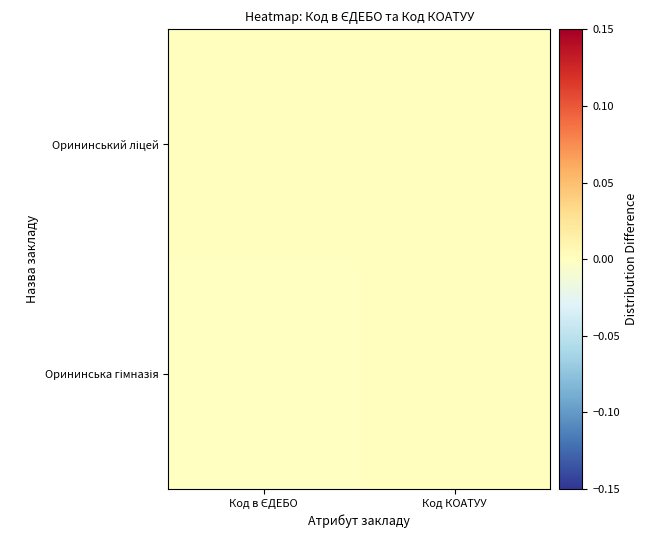

At which category does the chart reach its minimum across all series?

Код в ЄДЕБО